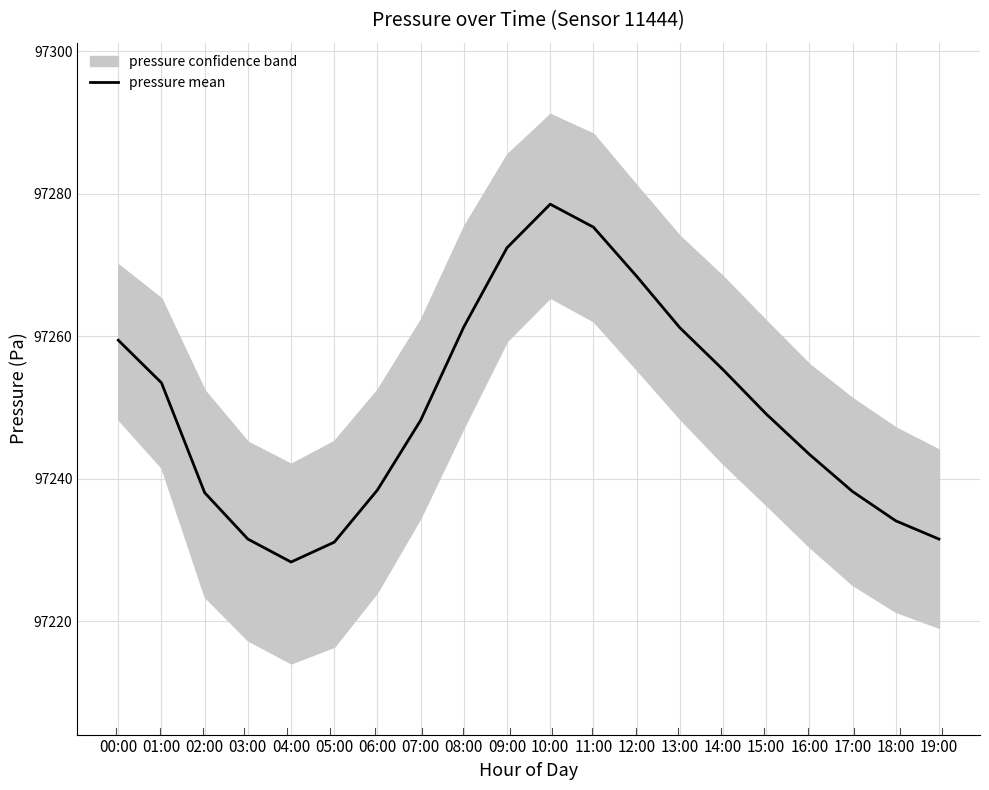

Reading left to right, extract all data points from this chart.

00:00=97259.5	01:00=97253.5	02:00=97238.1	03:00=97231.6	04:00=97228.3	05:00=97231.1	06:00=97238.4	07:00=97248.2	08:00=97261.3	09:00=97272.4	10:00=97278.6	11:00=97275.3	12:00=97268.4	13:00=97261.2	14:00=97255.3	15:00=97249.1	16:00=97243.4	17:00=97238.2	18:00=97234.1	19:00=97231.6